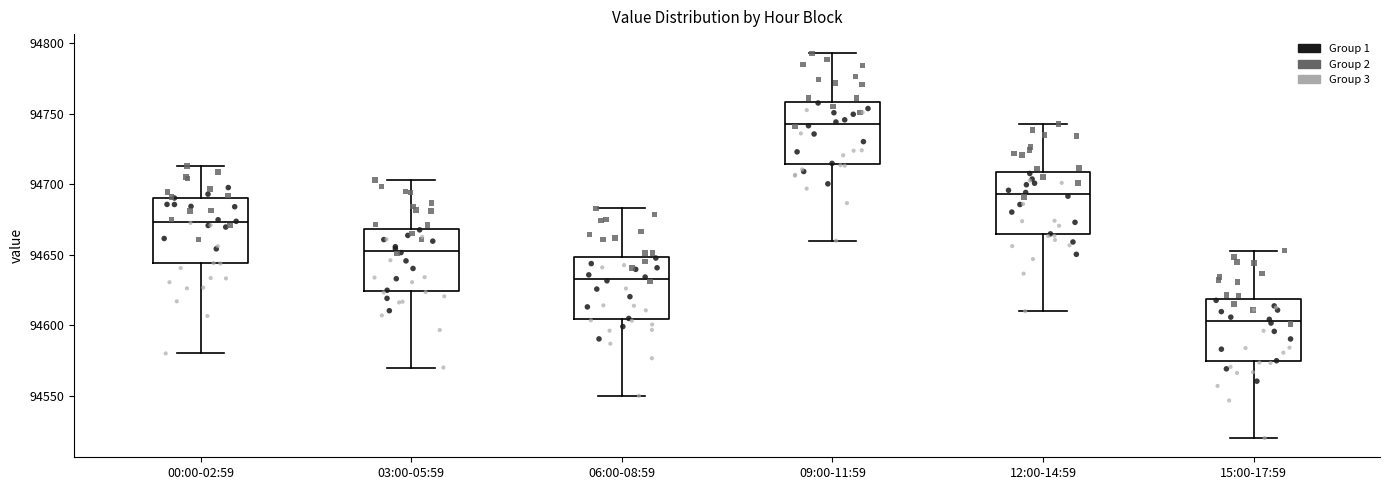

Reading left to right, transcribe this box plot: for each box, give where its median line is, the range the box spans, and where its two whiskers end, as read against the y-axis. The values are not printed on the chart, so give them approximately, as read against the axis.

00:00-02:59: median 94675, box 94645 to 94690, whiskers 94580 to 94715
03:00-05:59: median 94655, box 94625 to 94670, whiskers 94570 to 94705
06:00-08:59: median 94635, box 94605 to 94650, whiskers 94550 to 94685
09:00-11:59: median 94745, box 94715 to 94760, whiskers 94660 to 94795
12:00-14:59: median 94695, box 94665 to 94710, whiskers 94610 to 94745
15:00-17:59: median 94605, box 94575 to 94620, whiskers 94520 to 94655